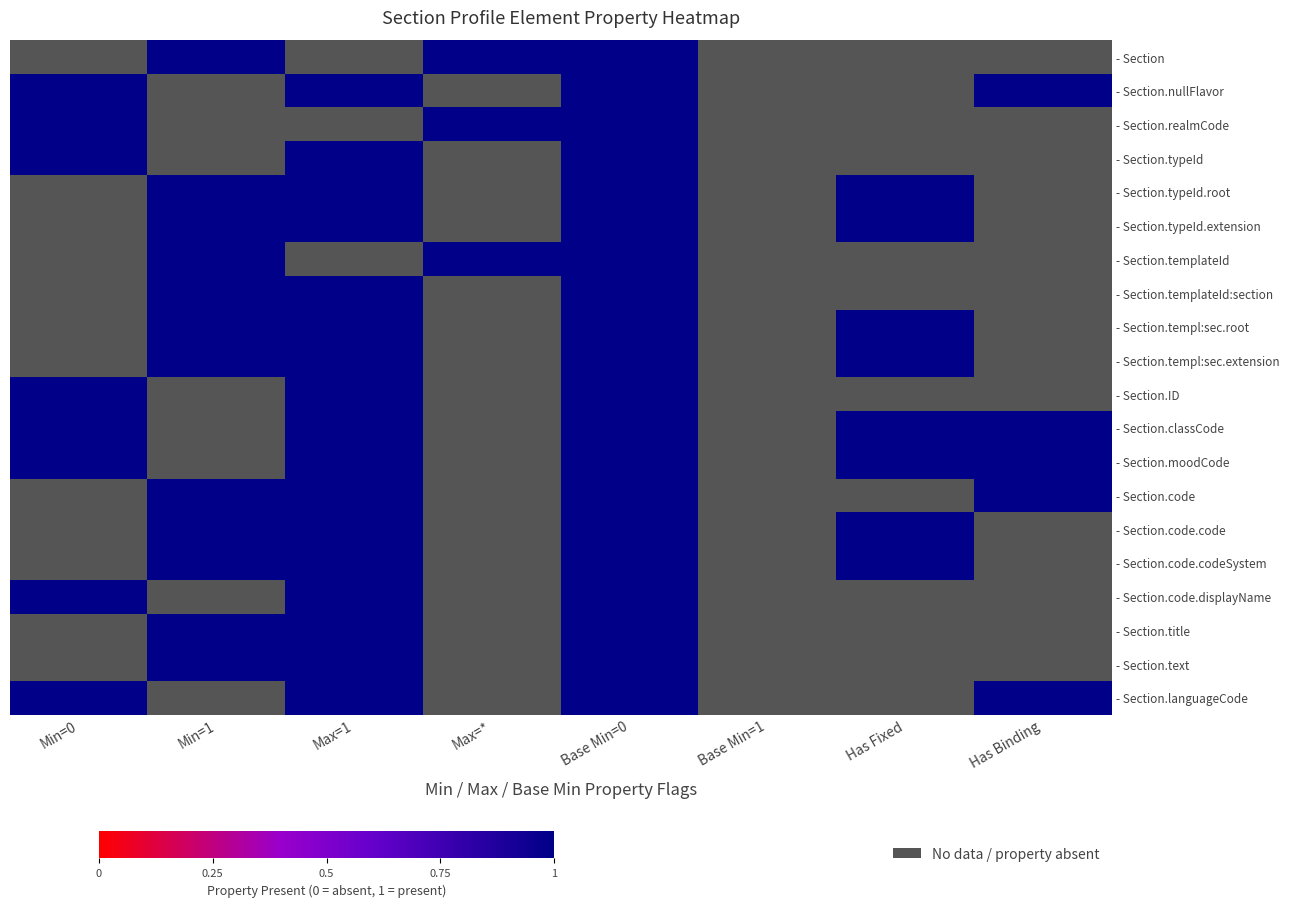

How many data points does each series have?

8